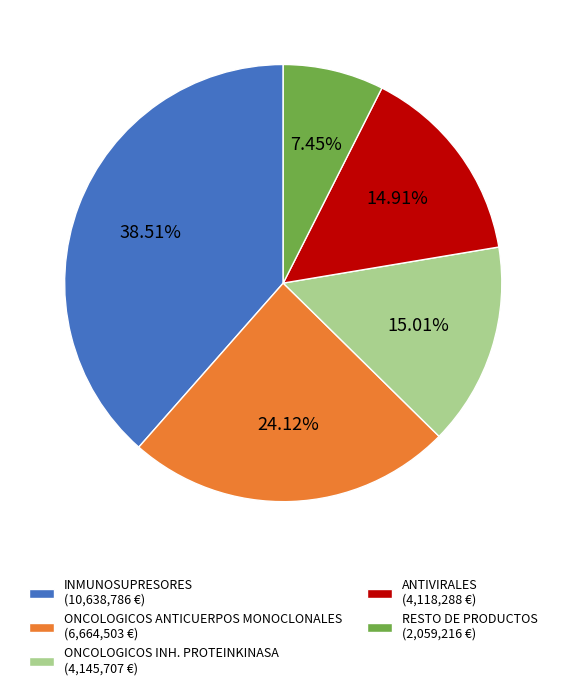

What percentage is the RESTO DE PRODUCTOS slice, to the nearest percent?

7%